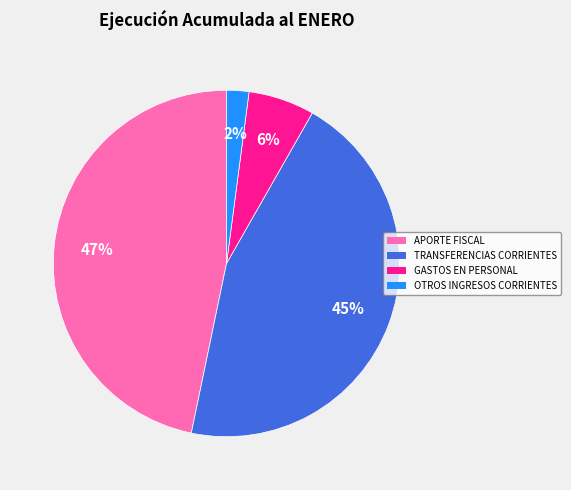

Rank the categories by value from lowest to highest.

OTROS INGRESOS CORRIENTES, GASTOS EN PERSONAL, TRANSFERENCIAS CORRIENTES, APORTE FISCAL